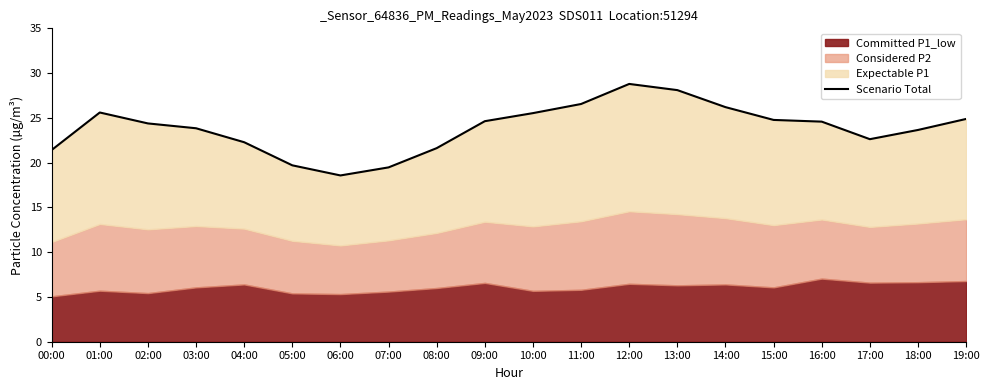

How many points are higher than both their immediate neighbors (excluding endpoints)?

2